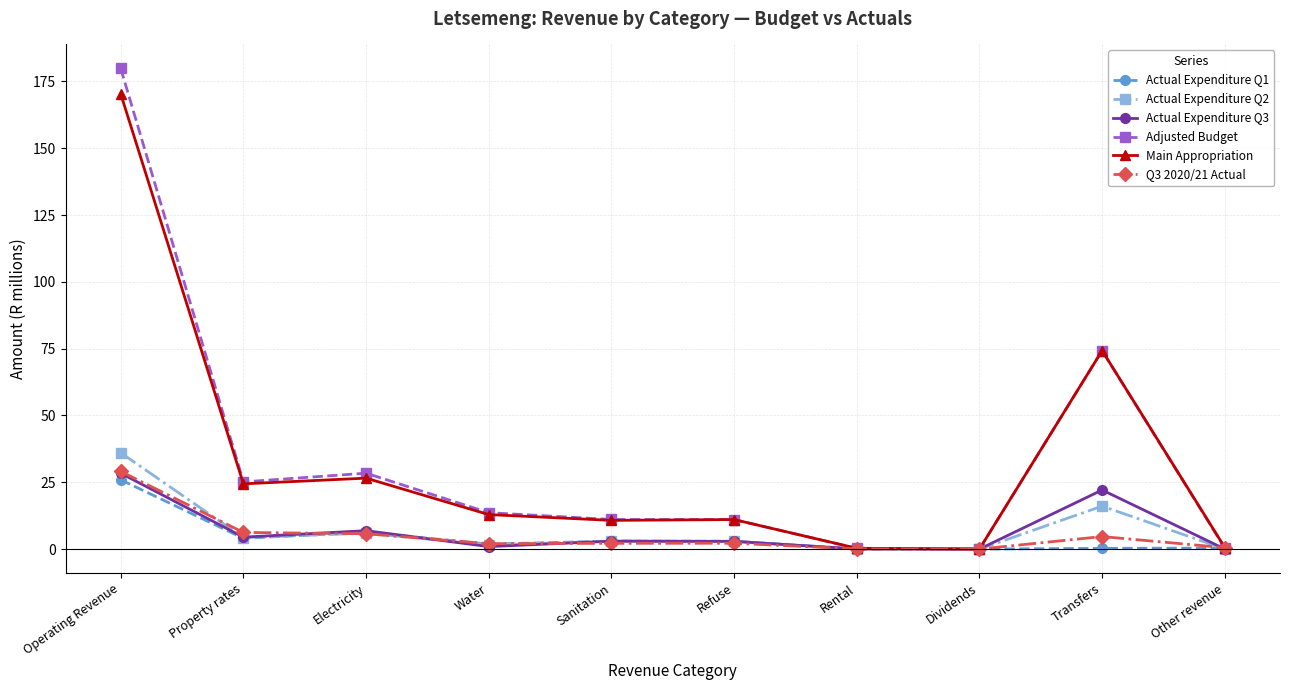

Is the value of Q3 2020/21 Actual at Dividends greater than the value of Actual Expenditure Q2 at Electricity?

No